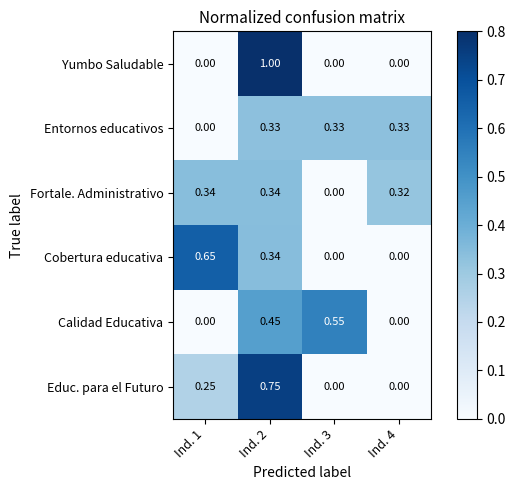

Which series has the largest range (max minus min)?

Yumbo Saludable